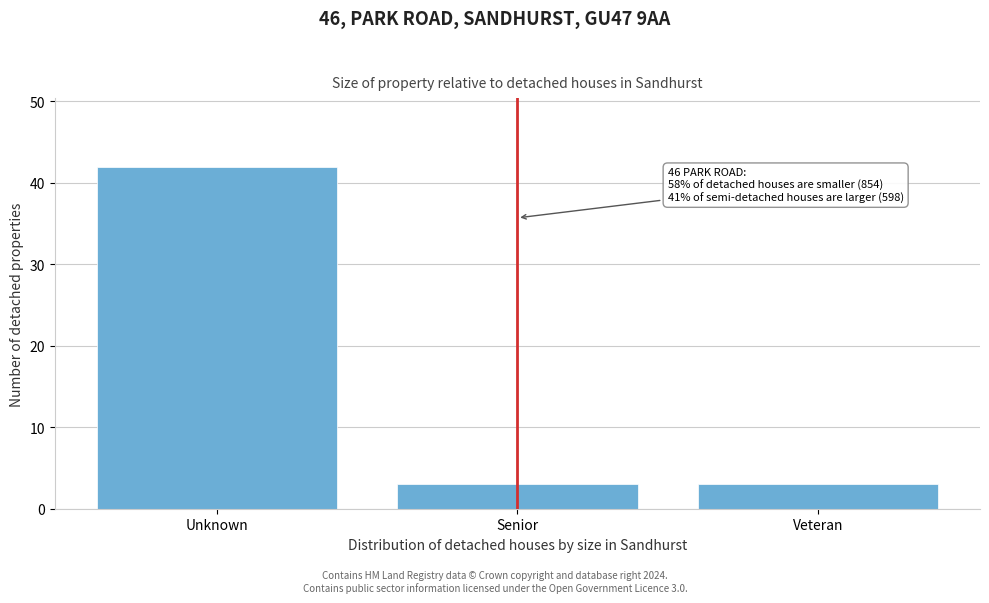

Reading left to right, extract all data points from this chart.

Unknown=42	Senior=3	Veteran=3